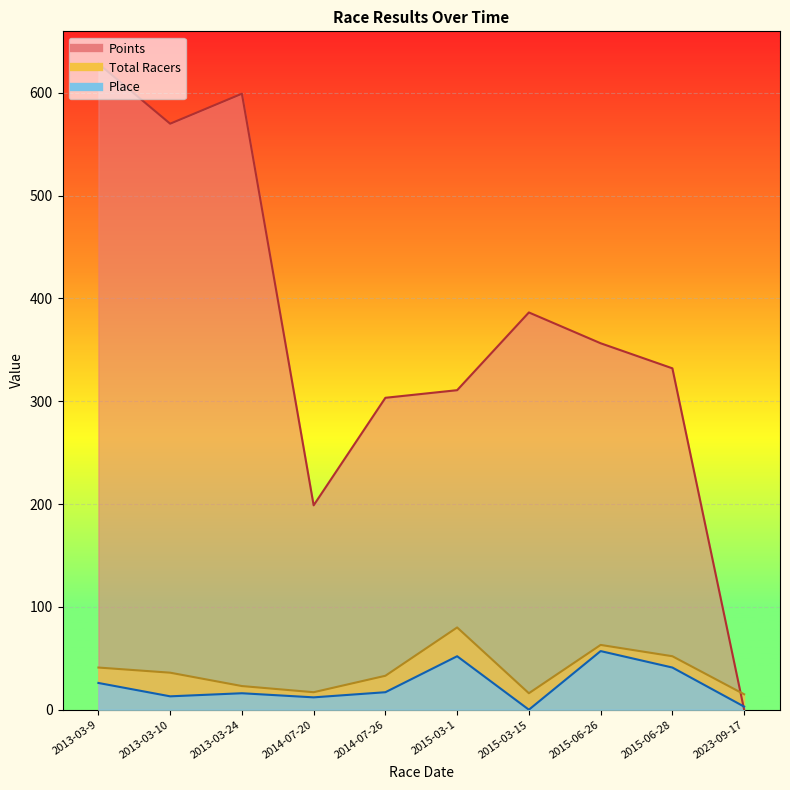

What is the approximate value of Points at 2014-07-20?

198.8